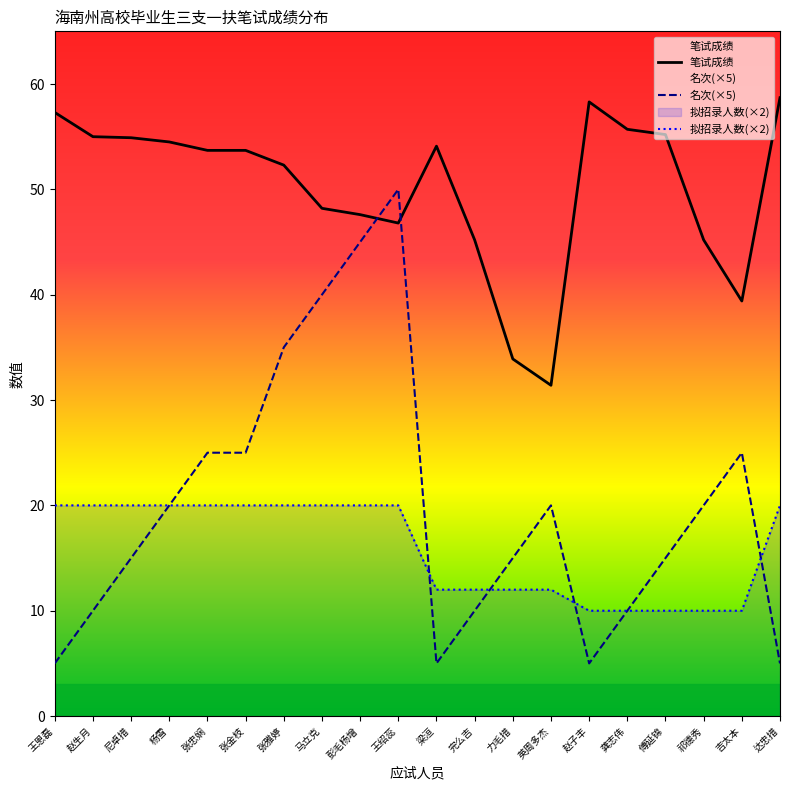

Reading left to right, extract all data points from this chart.

笔试成绩: 57.3	55.0	54.9	54.5	53.7	53.7	52.3	48.2	47.6	46.8	54.1	45.2	33.9	31.4	58.3	55.7	55.2	45.2	39.4	58.7
名次: 5.0	10.0	15.0	20.0	25.0	25.0	35.0	40.0	45.0	50.0	5.0	10.0	15.0	20.0	5.0	10.0	15.0	20.0	25.0	5.0
拟招录人数: 20.0	20.0	20.0	20.0	20.0	20.0	20.0	20.0	20.0	20.0	12.0	12.0	12.0	12.0	10.0	10.0	10.0	10.0	10.0	20.0